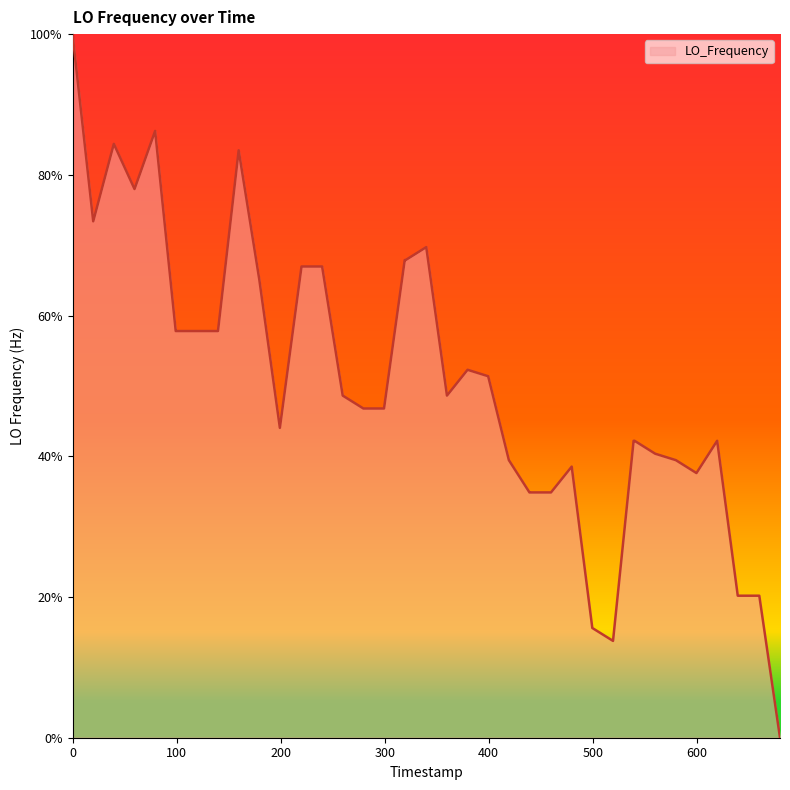

What is the greatest value displayed?

100.0